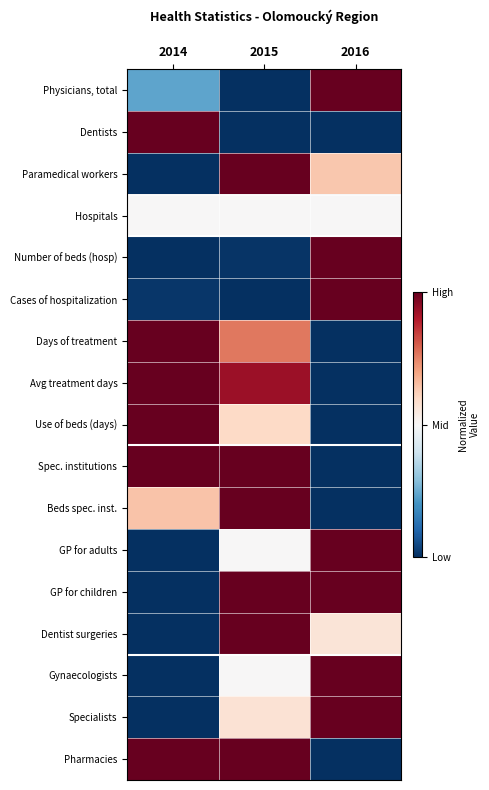

At which category is the sum across all series the highest?

2015